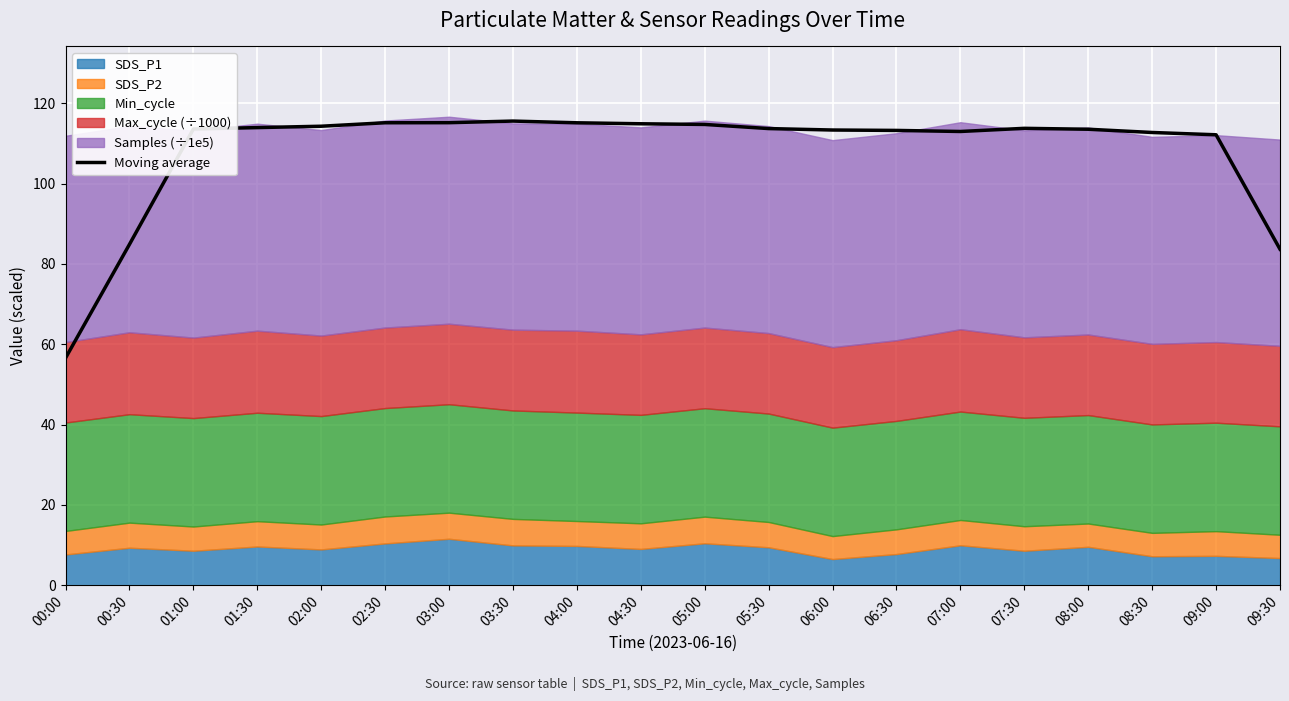

Rank the categories by value from lowest to highest.

00:00, 09:30, 00:30, 09:00, 08:30, 07:00, 06:30, 06:00, 08:00, 01:00, 05:30, 07:30, 01:30, 02:00, 05:00, 04:30, 04:00, 02:30, 03:00, 03:30